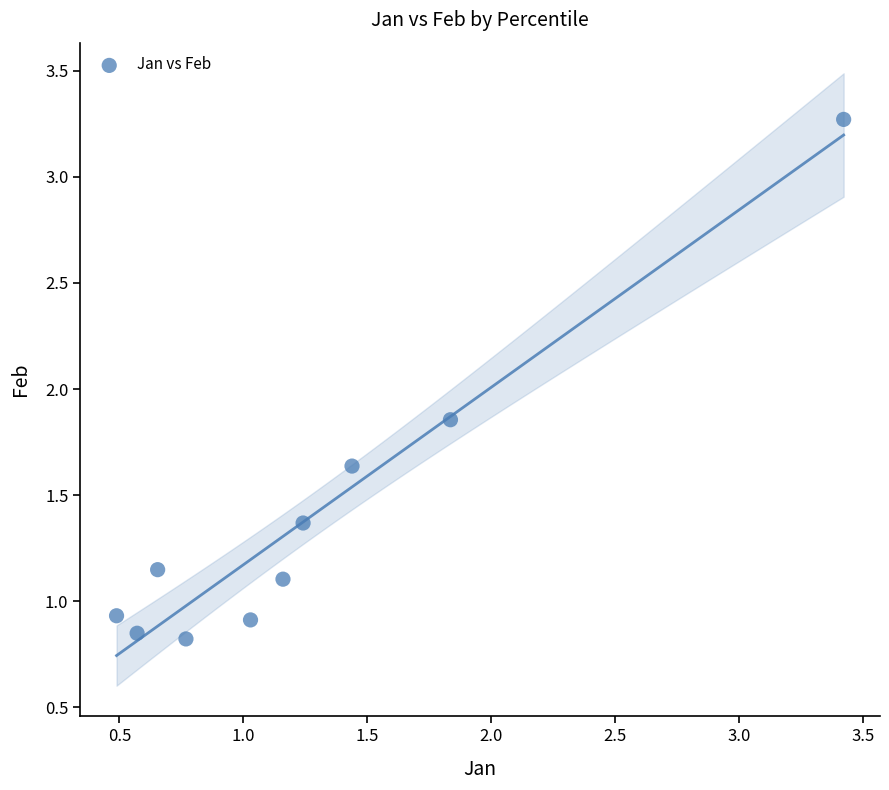

What is the average Y value?

1.4